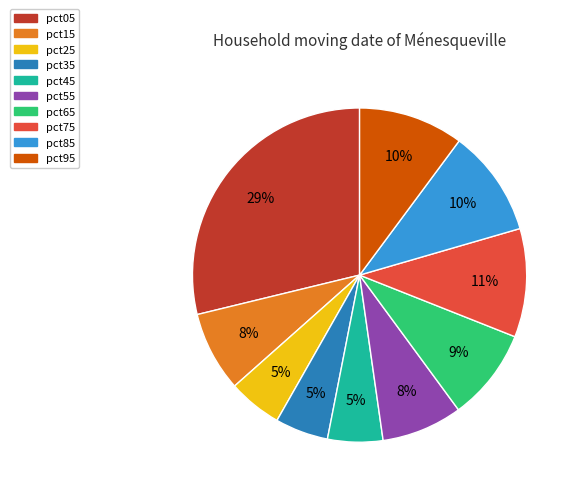

Which slice is the largest?

pct05